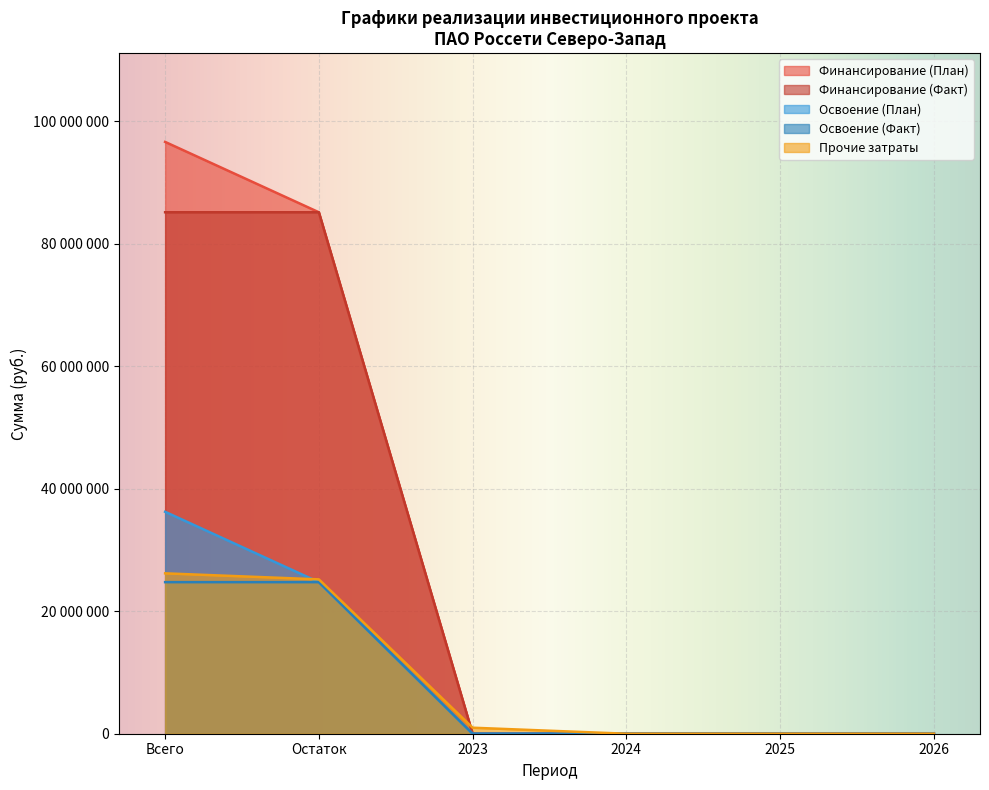

True or false: Финансирование (План) and Освоение (План) cross at least once.

False